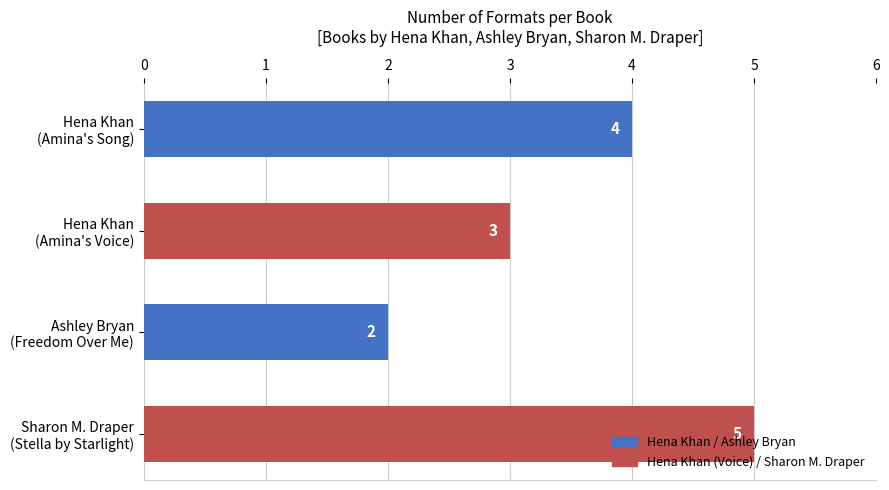

Count the values in the range 3 to 5.

3